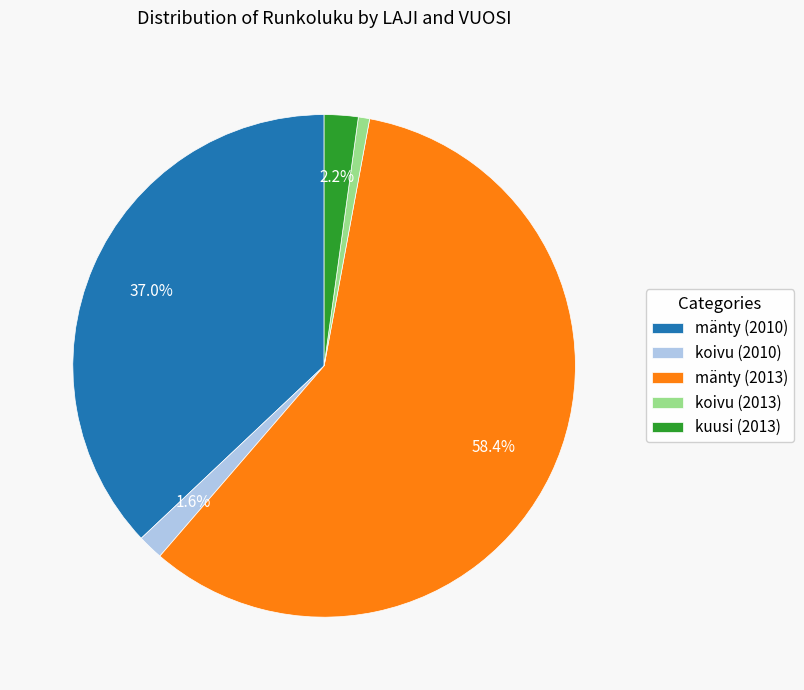

To the nearest percent, what is the combined percentage of koivu (2010) and koivu (2013)?

2%